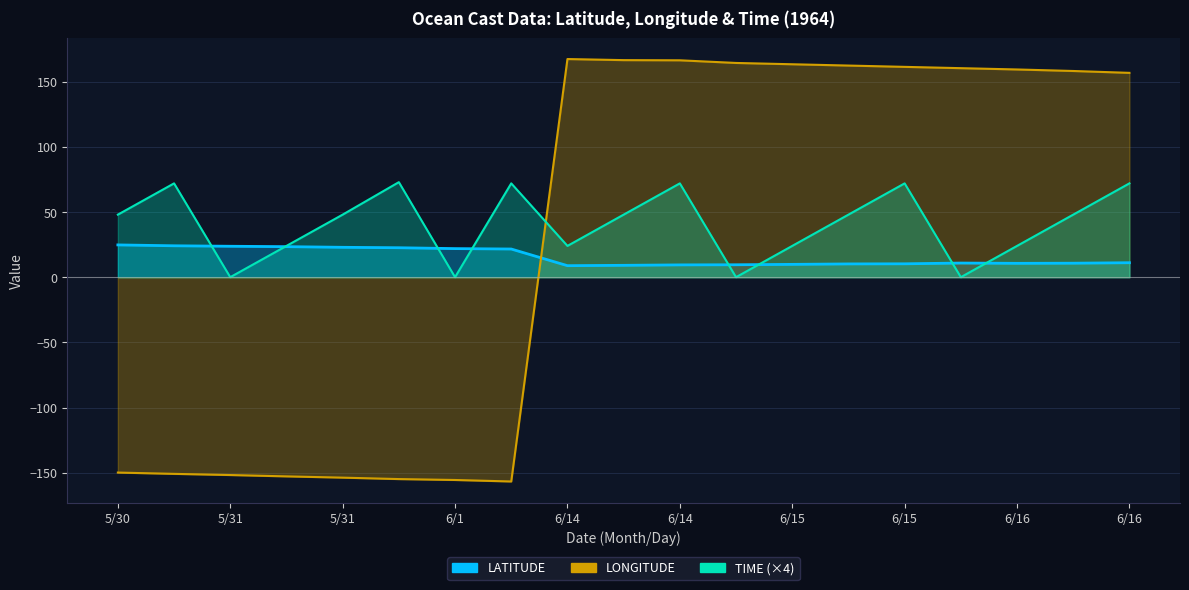

Where is the first local maximum for LONGITUDE?

6/14